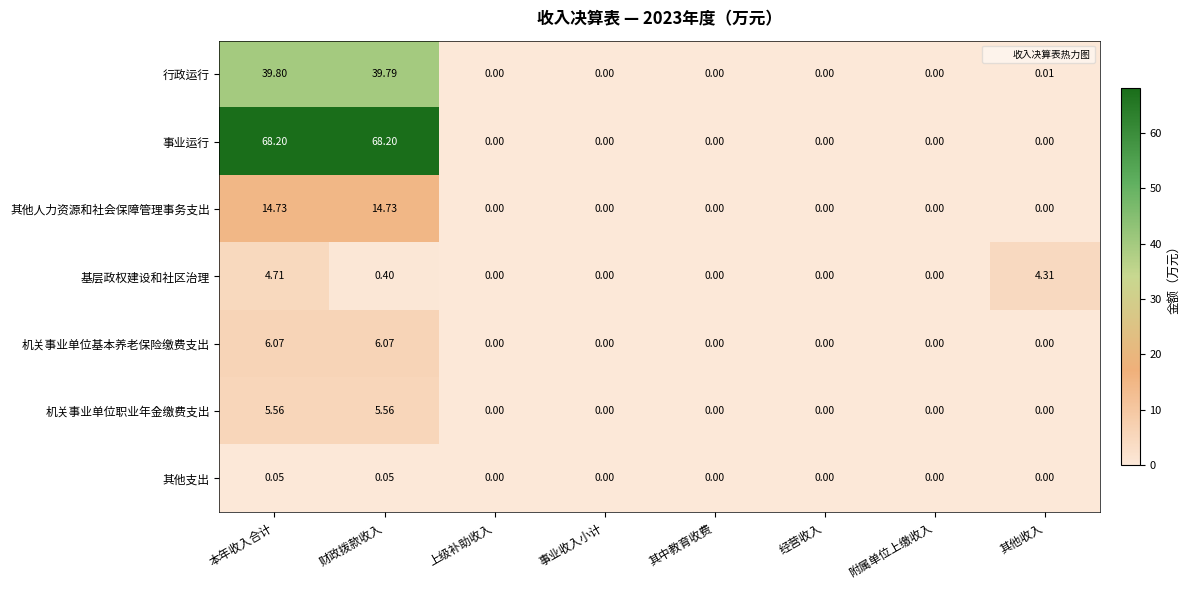

Between 经营收入 and 其他收入, which series saw the biggest shift?

基层政权建设和社区治理